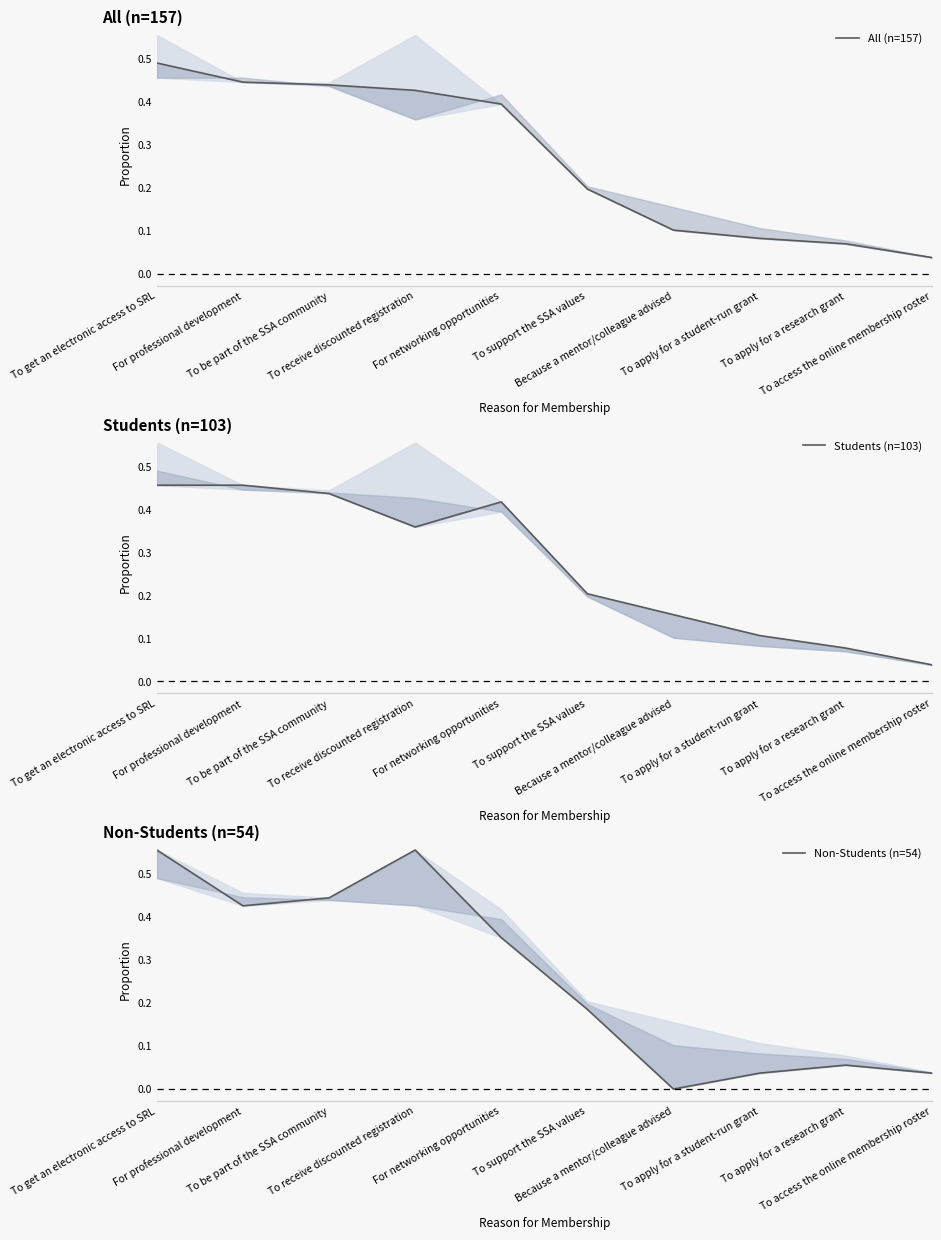

What is the label of the 10th point from the right?

To get an electronic access to SRL